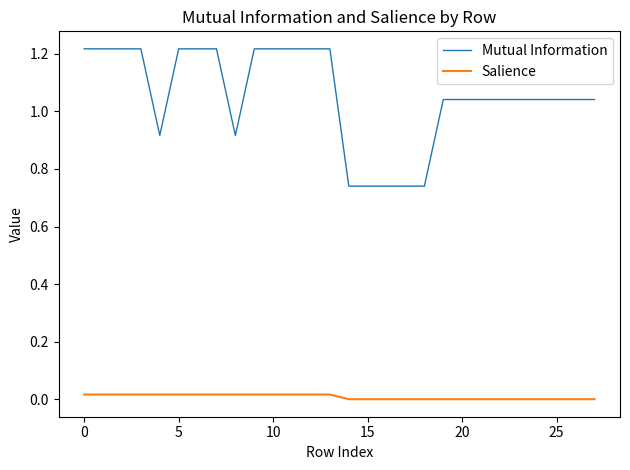

True or false: Mutual Information and Salience cross at least once.

False